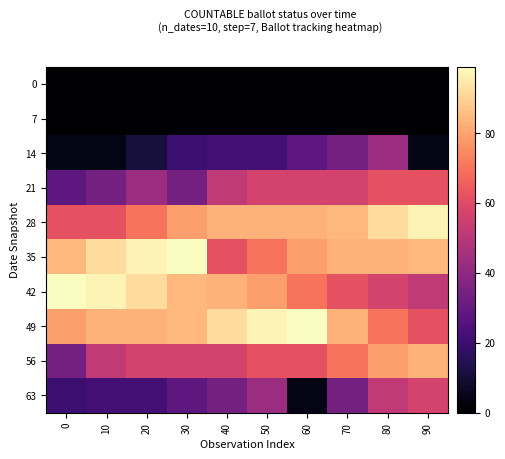

What is the total value across all series at 40?

485